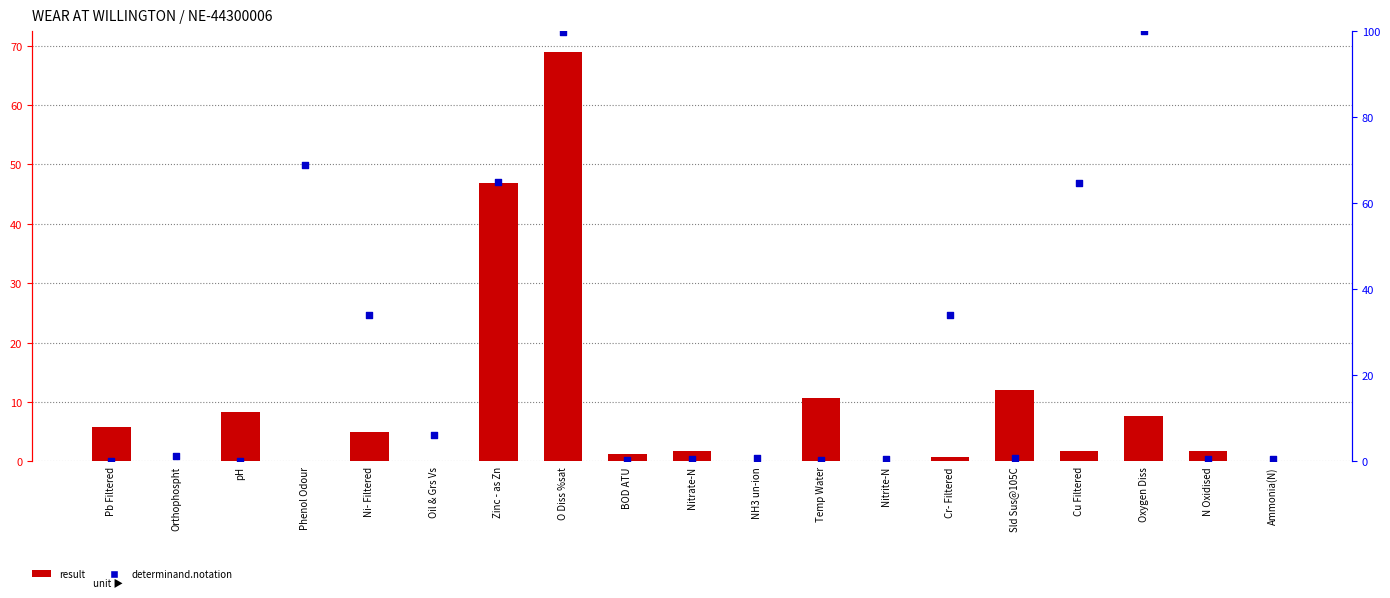

Which series reaches the minimum Y coordinate?

result